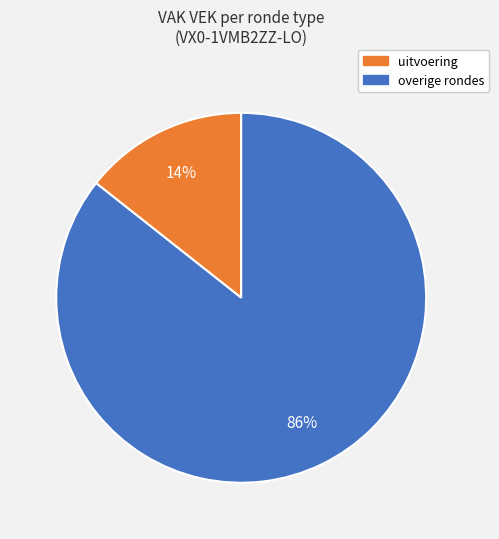

To the nearest percent, what is the average slice percentage?

50%